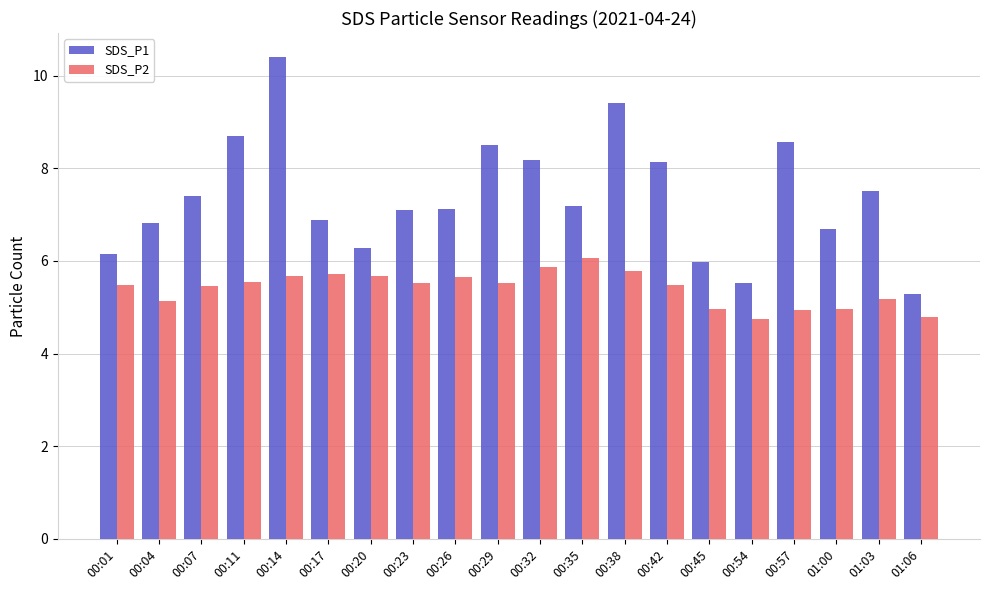

What value does the SDS_P2 series have at 00:01?

5.5